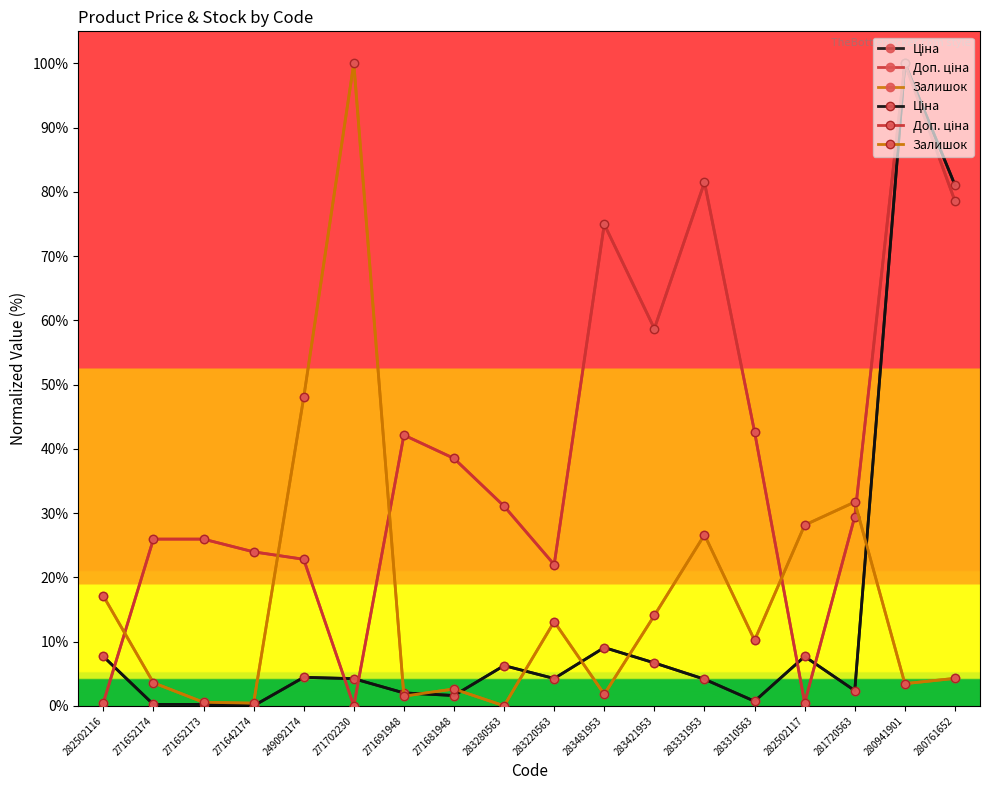

Count the number of categories in the chart.

18